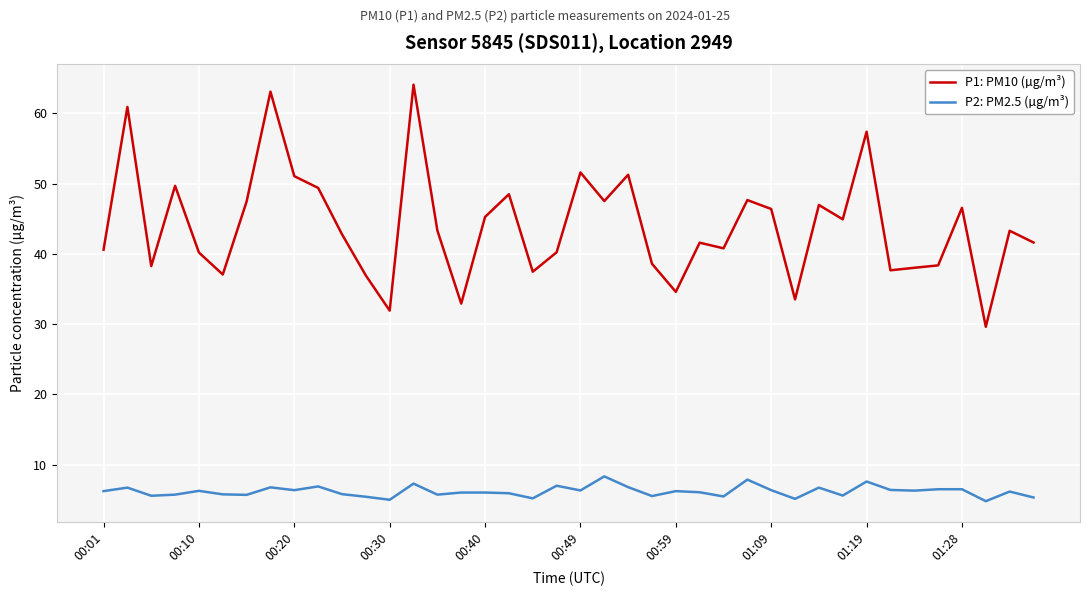

Which series has the largest total across all categories?

P1: PM10 (µg/m³)